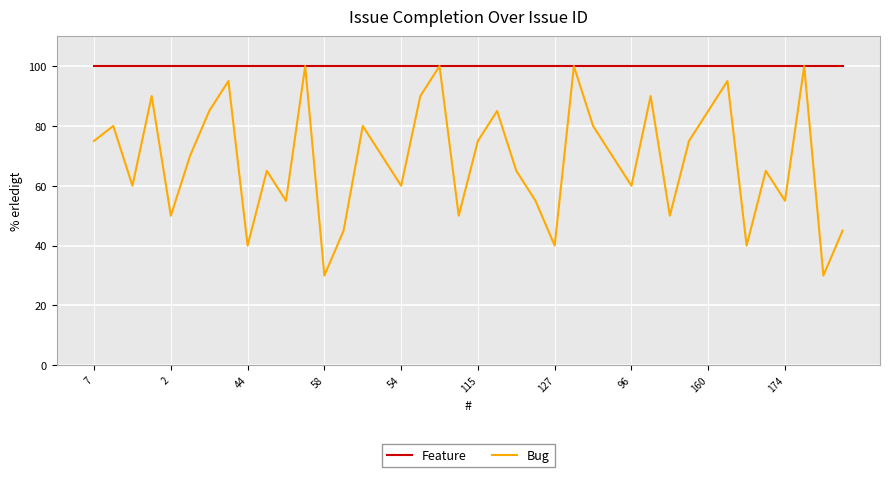

Which series has the largest range (max minus min)?

Bug